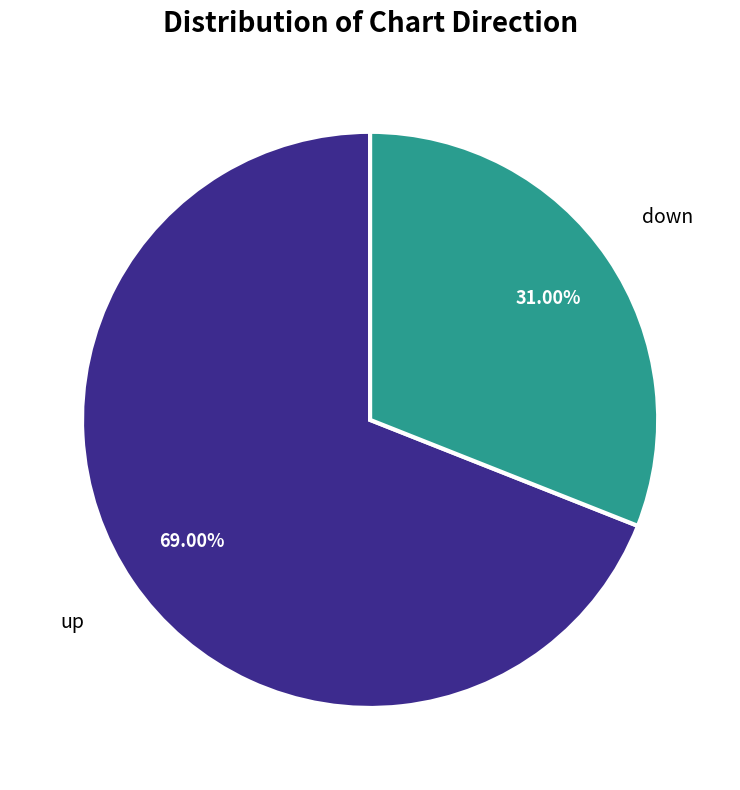

To the nearest percent, what is the difference between the up and down slice percentages?

38%